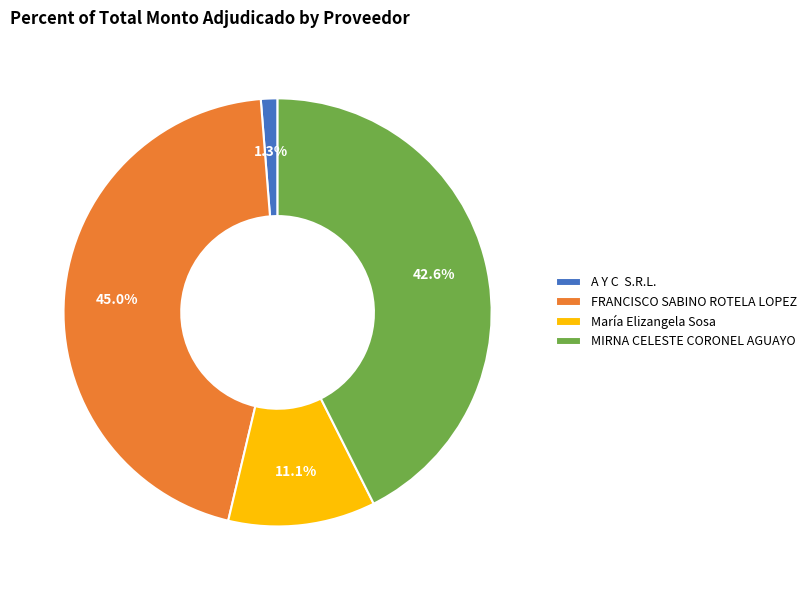

Combined, do FRANCISCO SABINO ROTELA LOPEZ and A Y C S.R.L. account for over 50%?

No